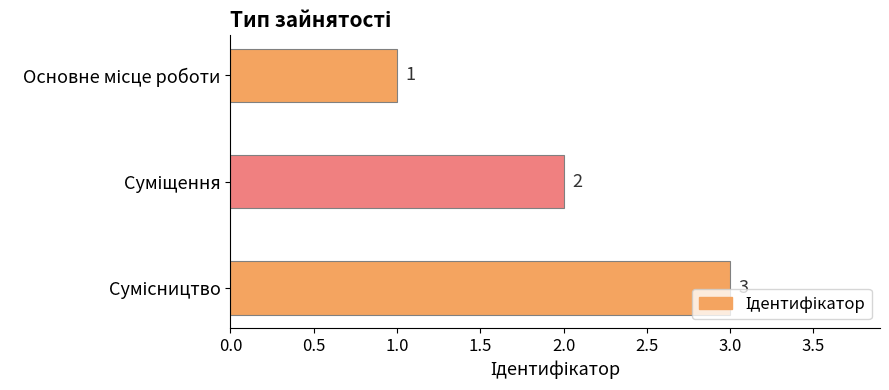

How many values are between 1 and 3?

3